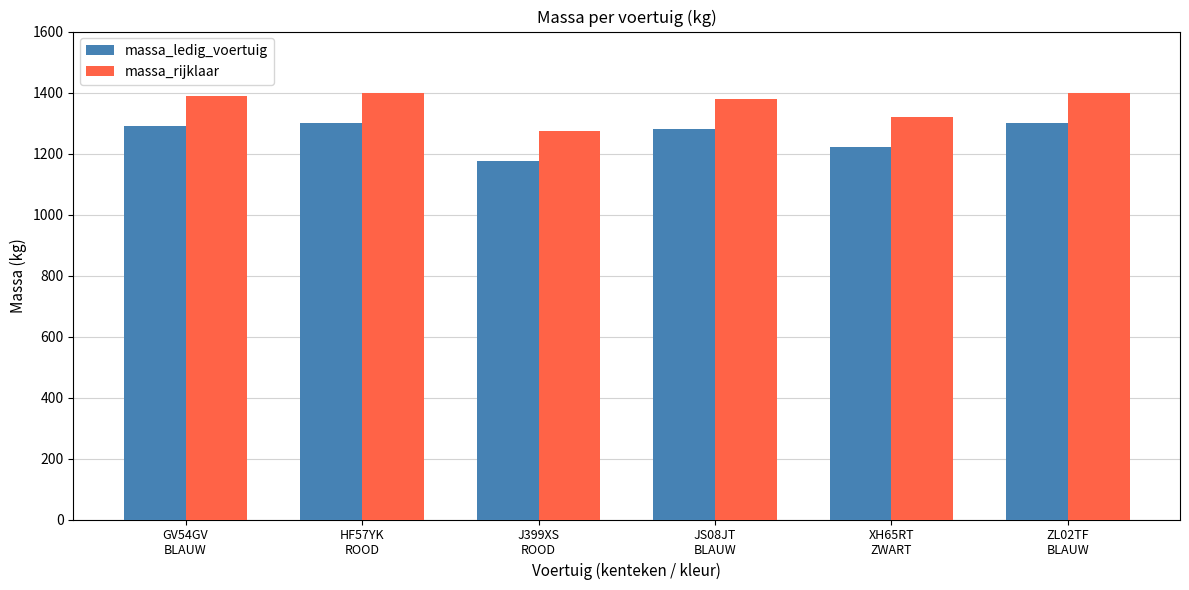

At how many categories does at least one series exceed 1248?

6